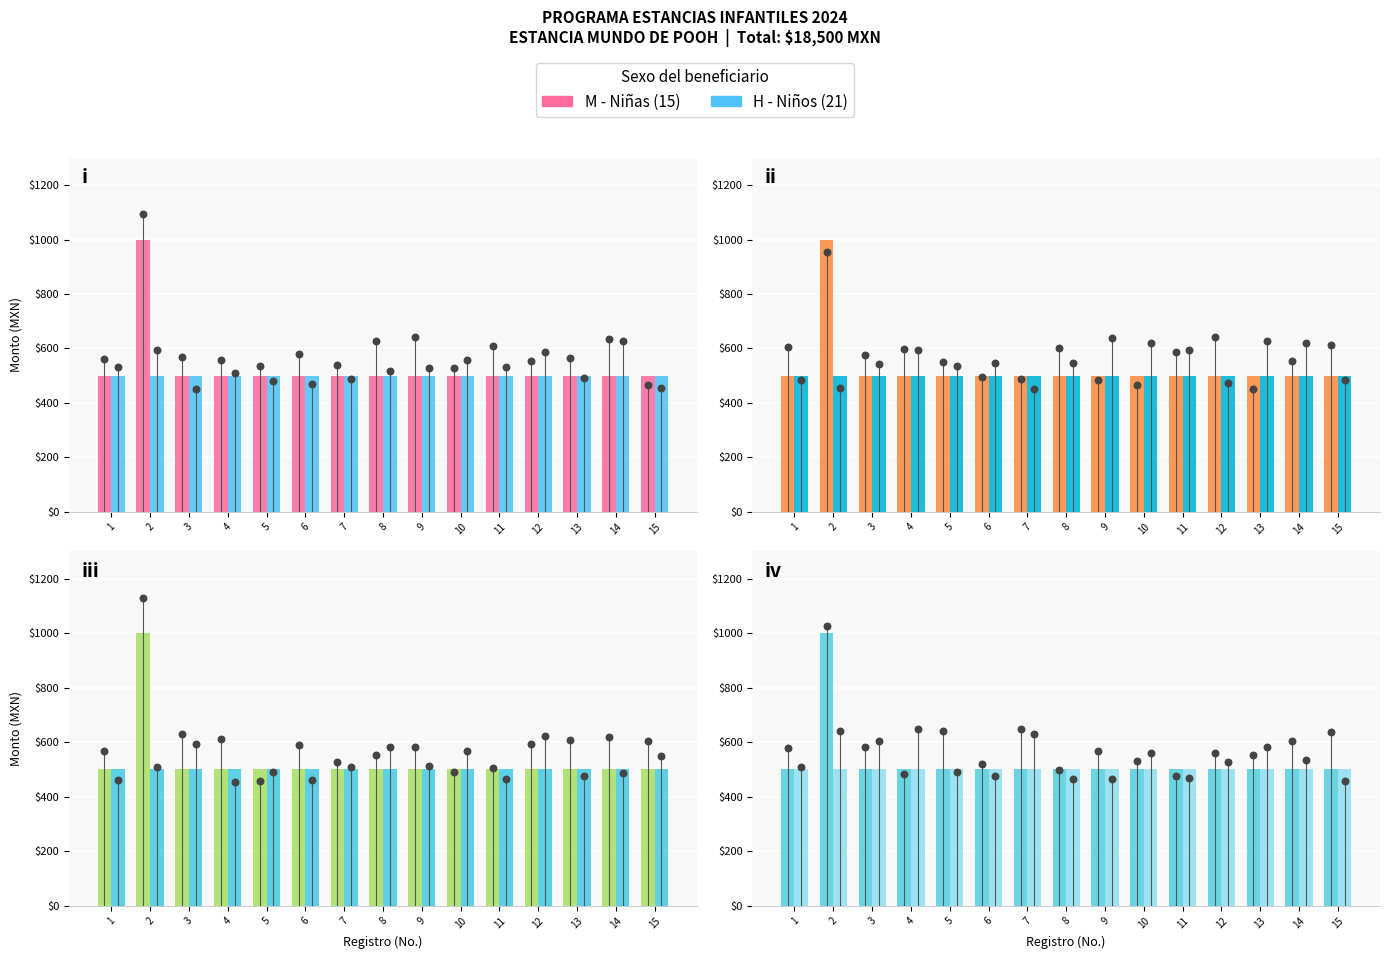

At how many categories does at least one series exceed 614?

1